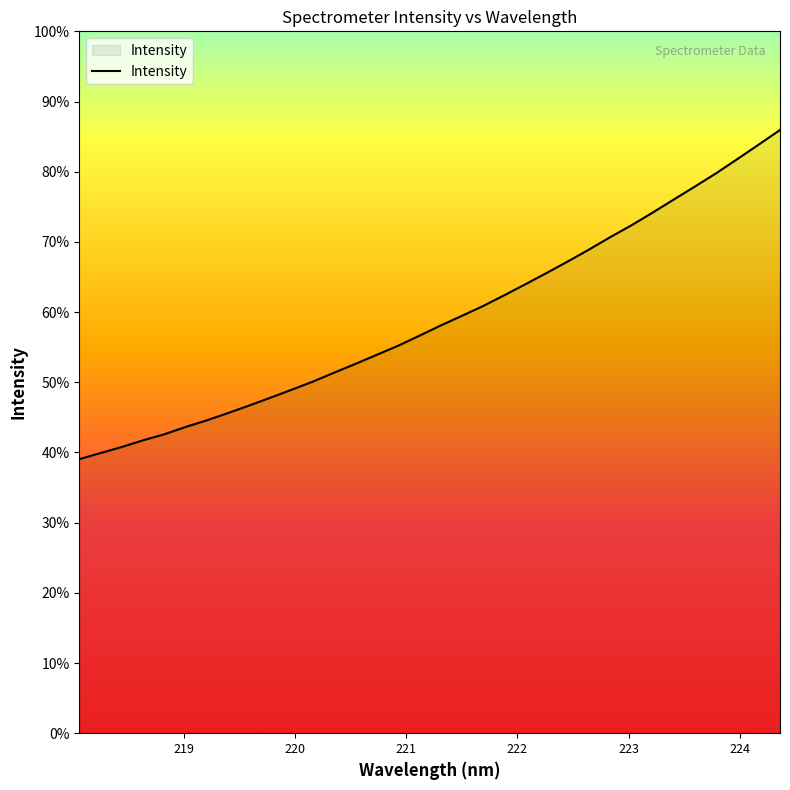

Which category has the highest value across all series?

224.3616